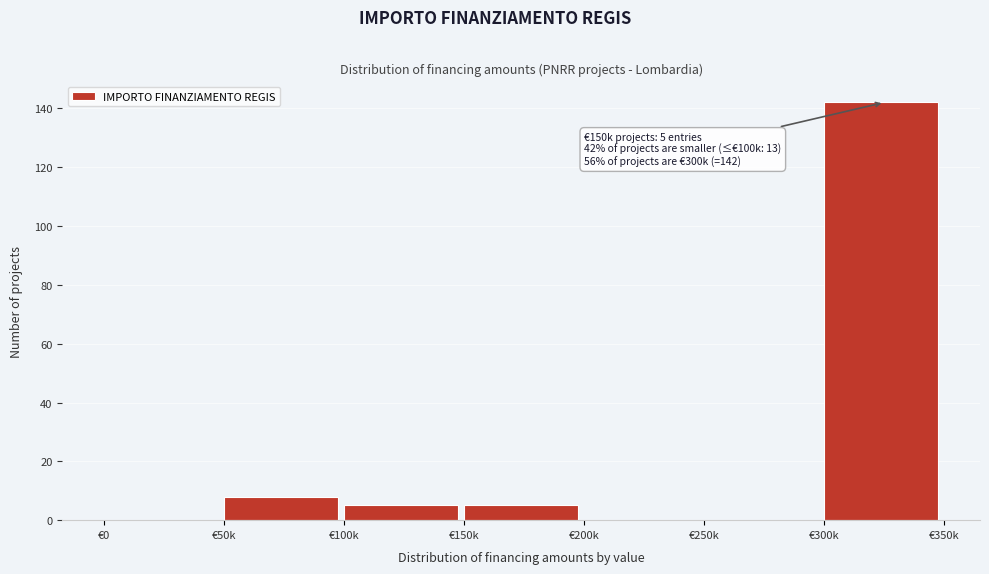

Reading right to left, extract all data points from this chart.

€300k=142	€250k=0	€200k=0	€150k=5	€100k=5	€50k=8	€0=0